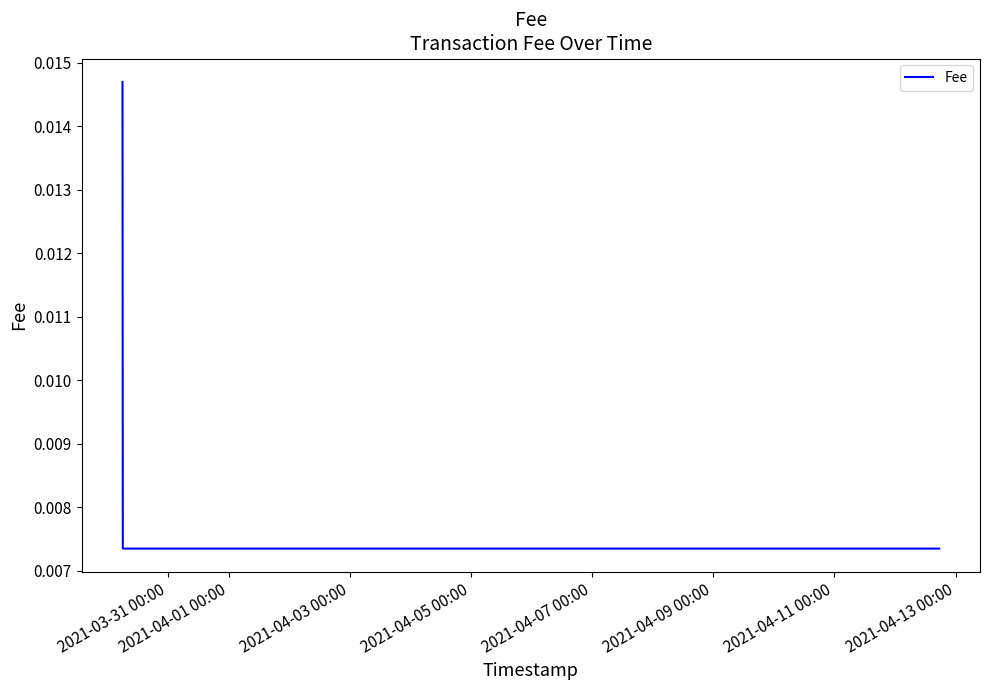

How many values are between 0 and 1?

3